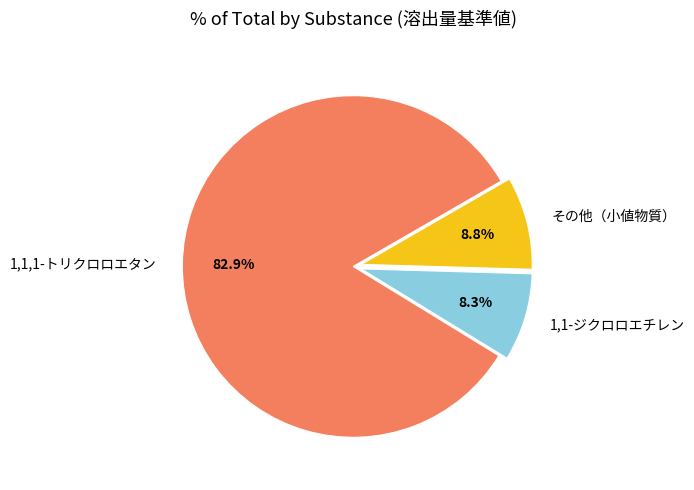

How much of the chart is everything except その他（小値物質）?

91.2%